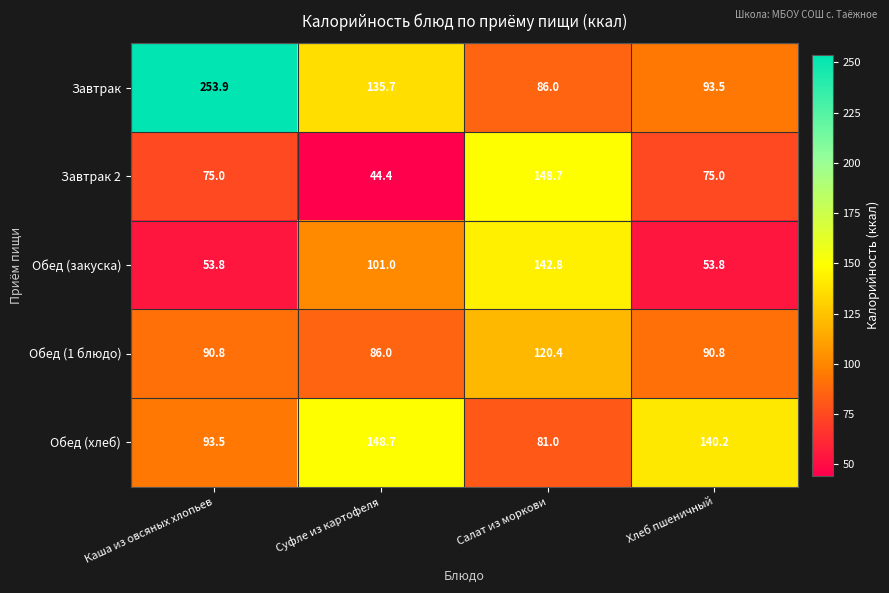

Which category has the lowest value in the Завтрак series?

Салат из моркови